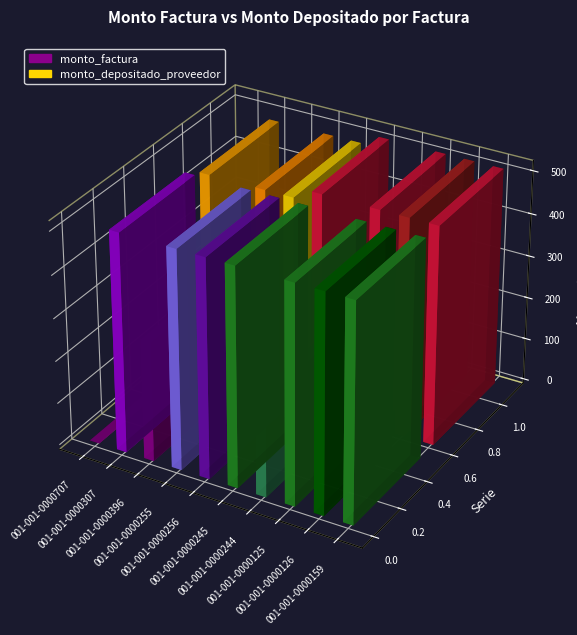

At which category is the sum across all series the highest?

001-001-0000245